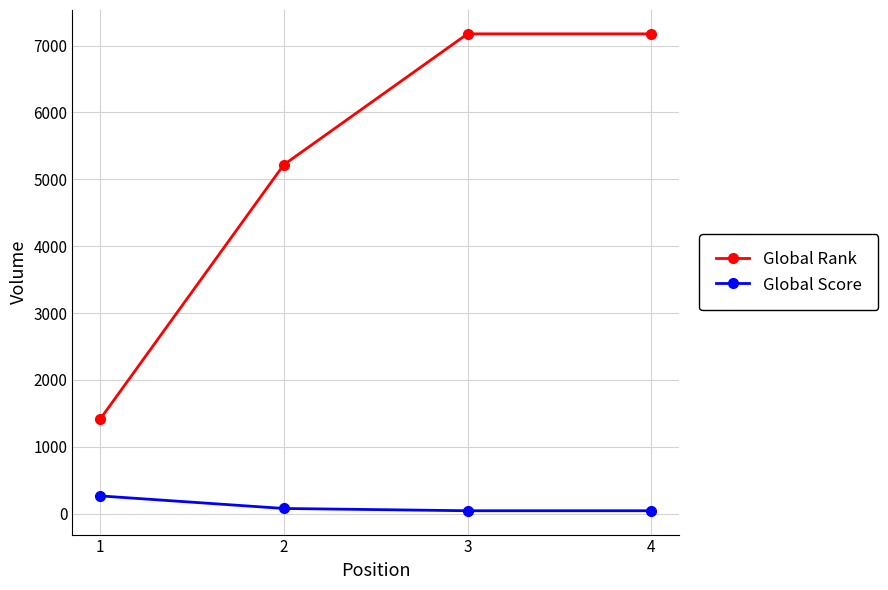

True or false: Global Rank has a value of 3703 at 3.

False